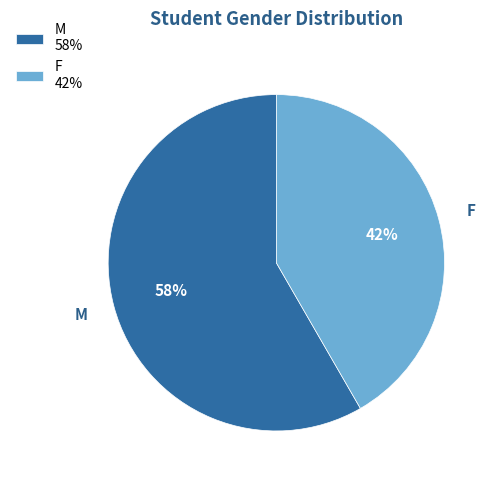

To the nearest percent, what portion does M represent?

58%